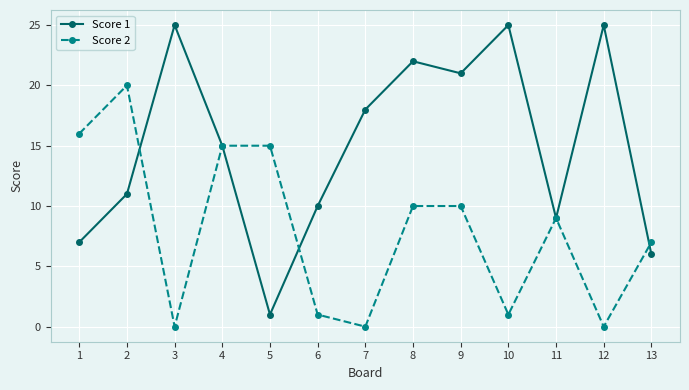

At 9, list the series in order from largest to smallest.

Score 1, Score 2